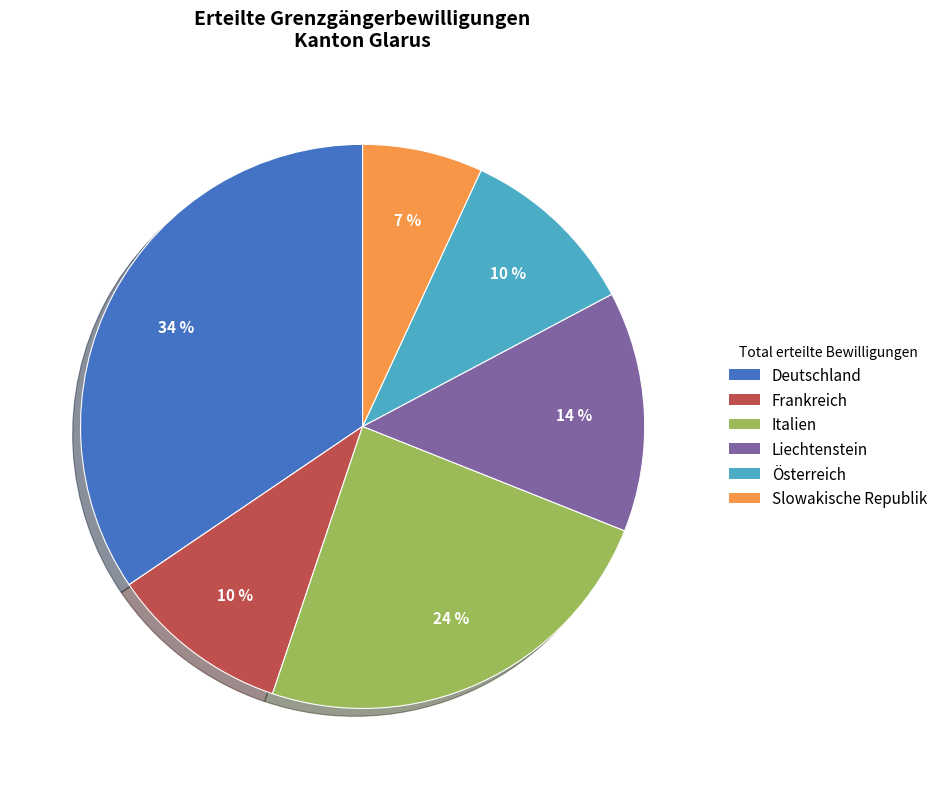

Combined, do Slowakische Republik and Liechtenstein account for over 50%?

No